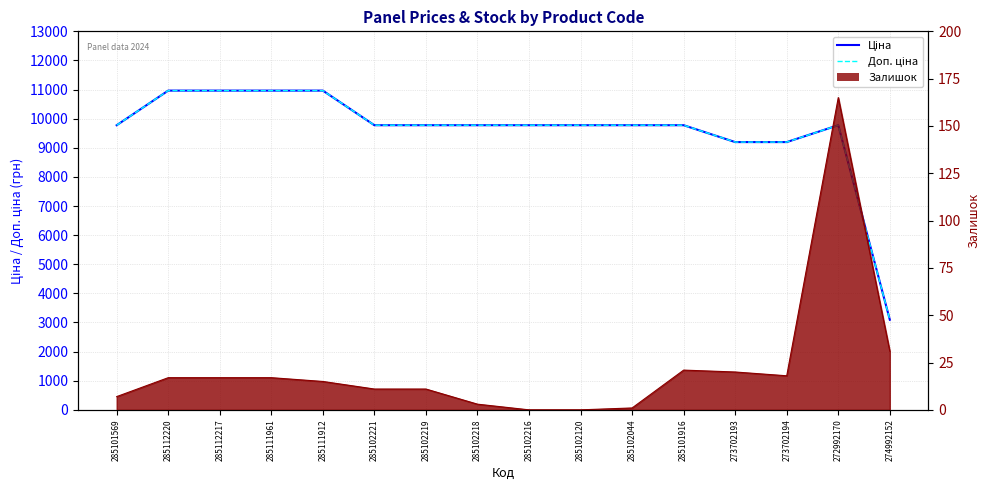

Where is the first local maximum for Доп. ціна?

272992170